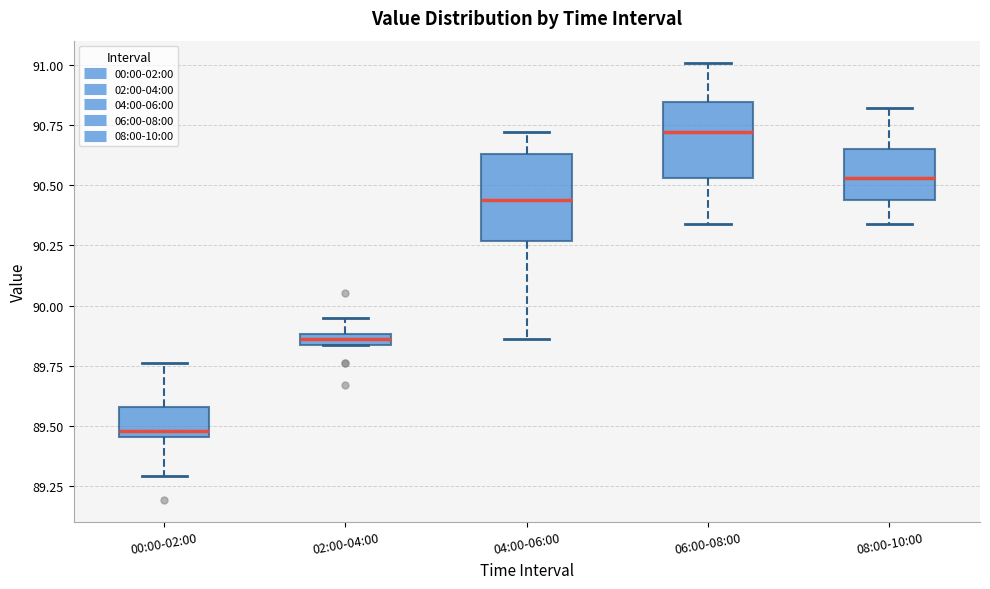

Which box's median line is the lowest?

00:00-02:00